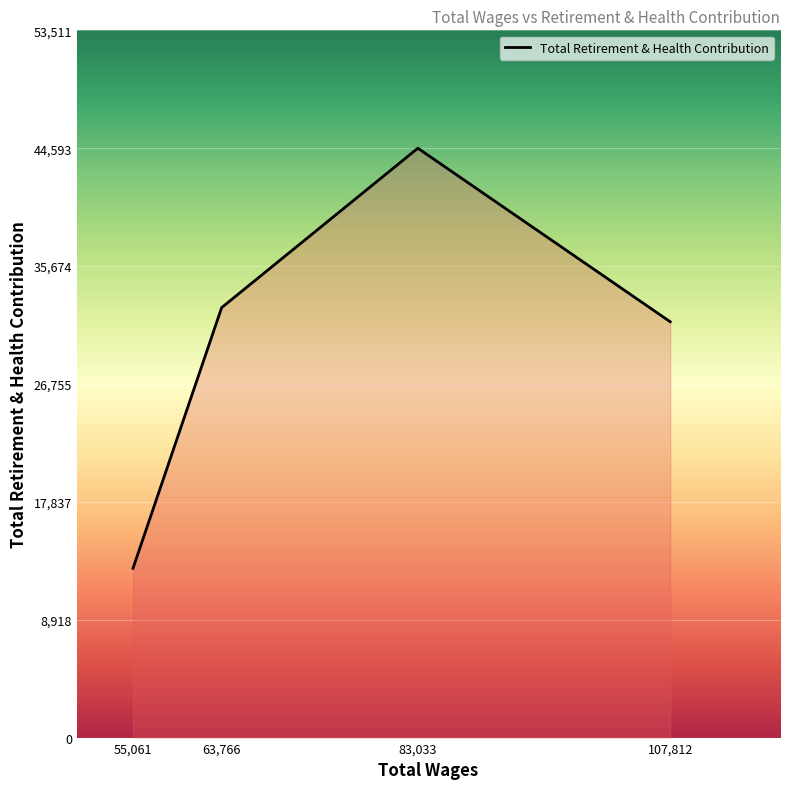

What is the approximate value at 83,033?

44593